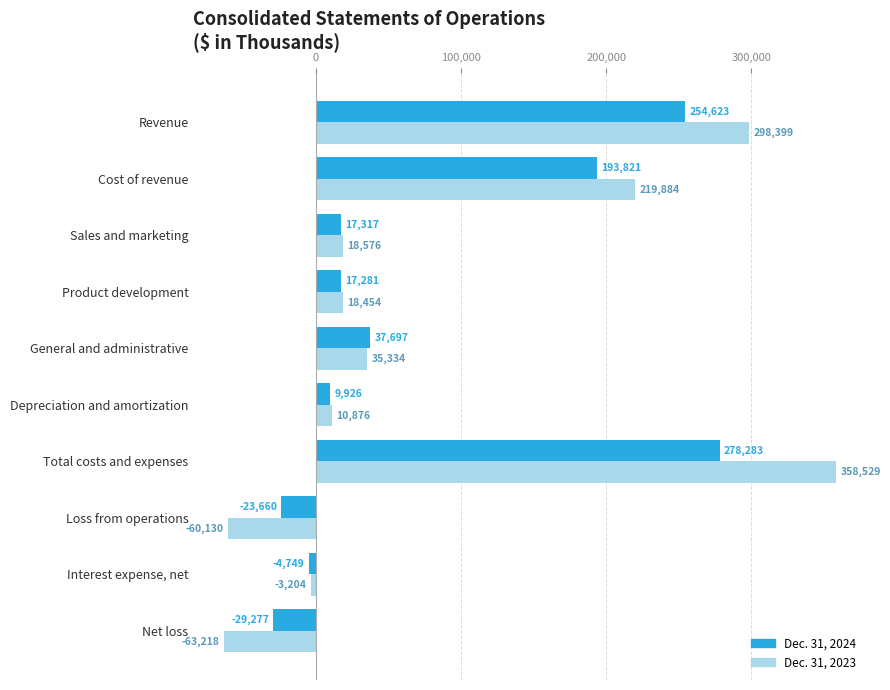

What is the highest value of the Dec. 31, 2024 series?

278283